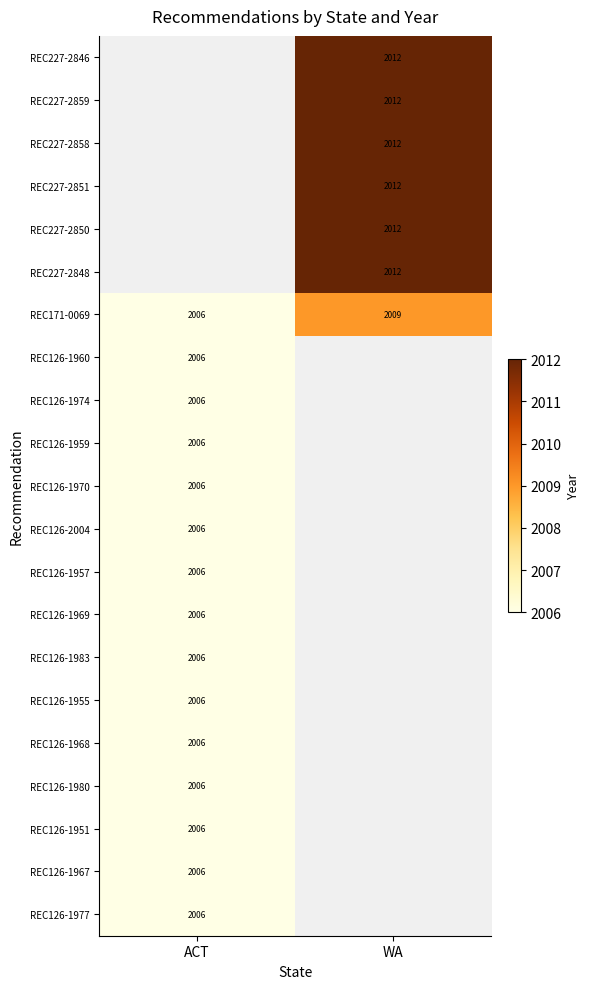

The REC126-1967 series shows 2006 at ACT. True or false?

True